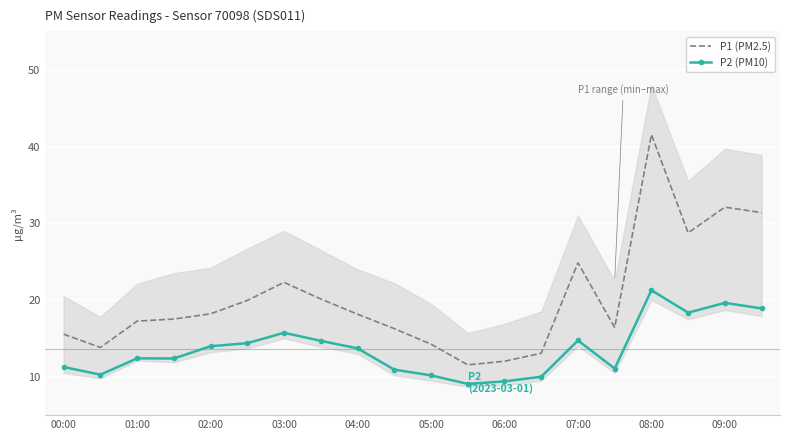

Where is P1 (PM2.5) nearest to the value 26?

07:00